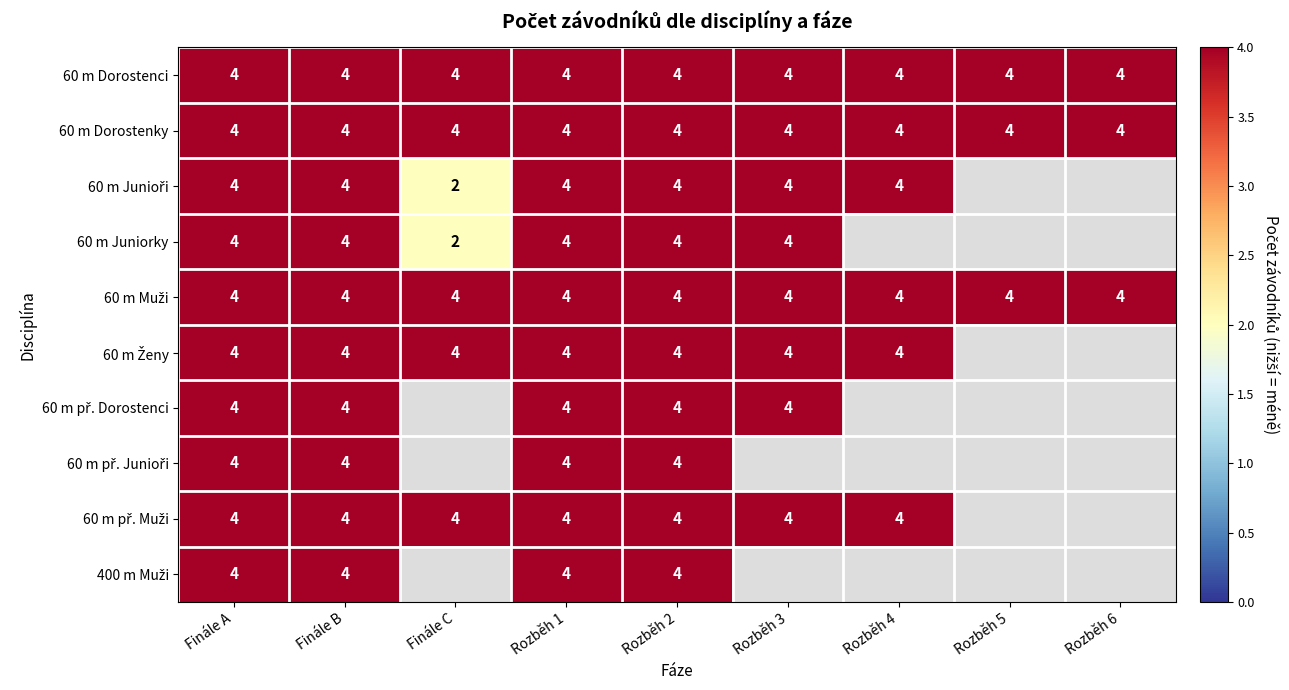

What is the spread (max minus min) of values at Finále C?

2.0